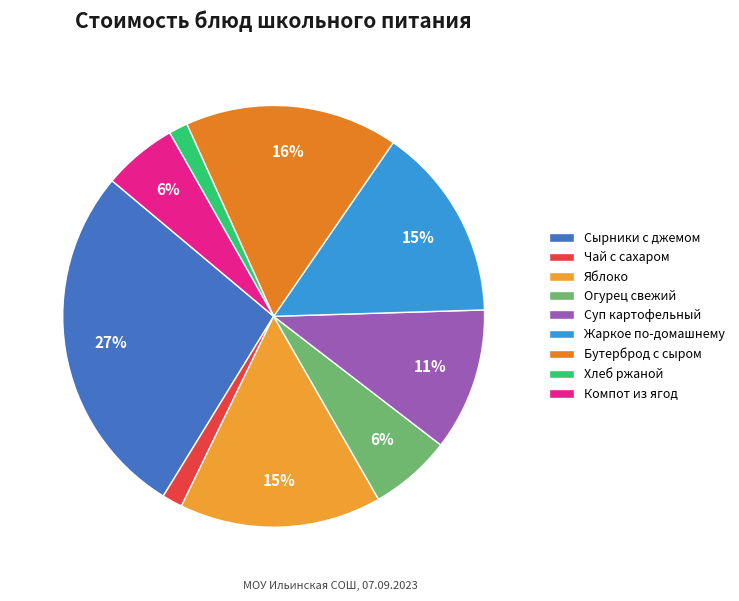

What is the largest slice in the pie chart?

Сырники с джемом